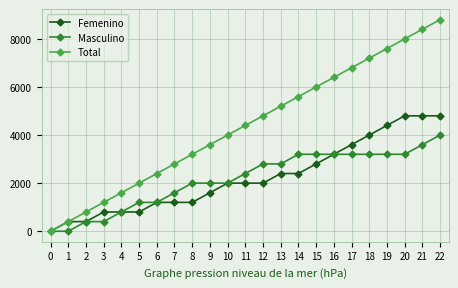

At which category does the chart reach its peak across all series?

22